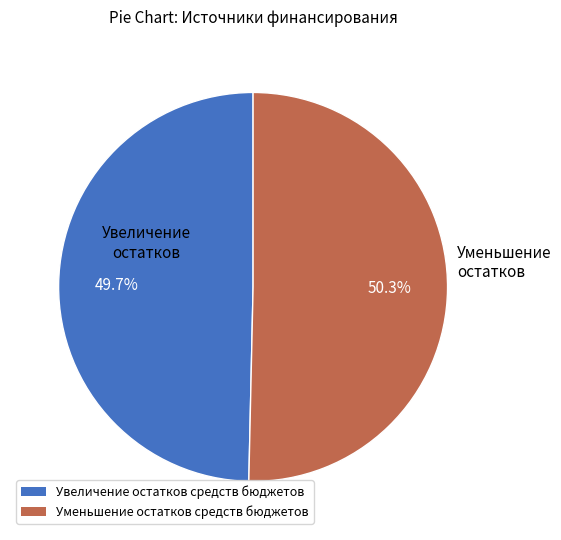

How many segments does this pie chart have?

2